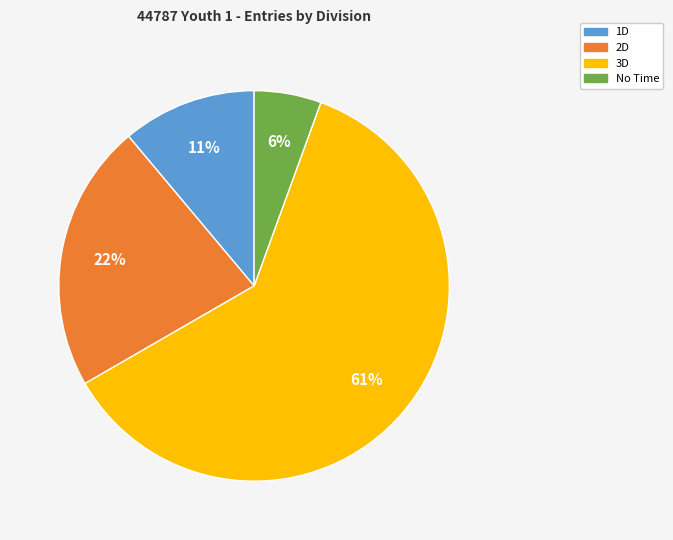

To the nearest percent, what percentage of the pie is 1D?

11%